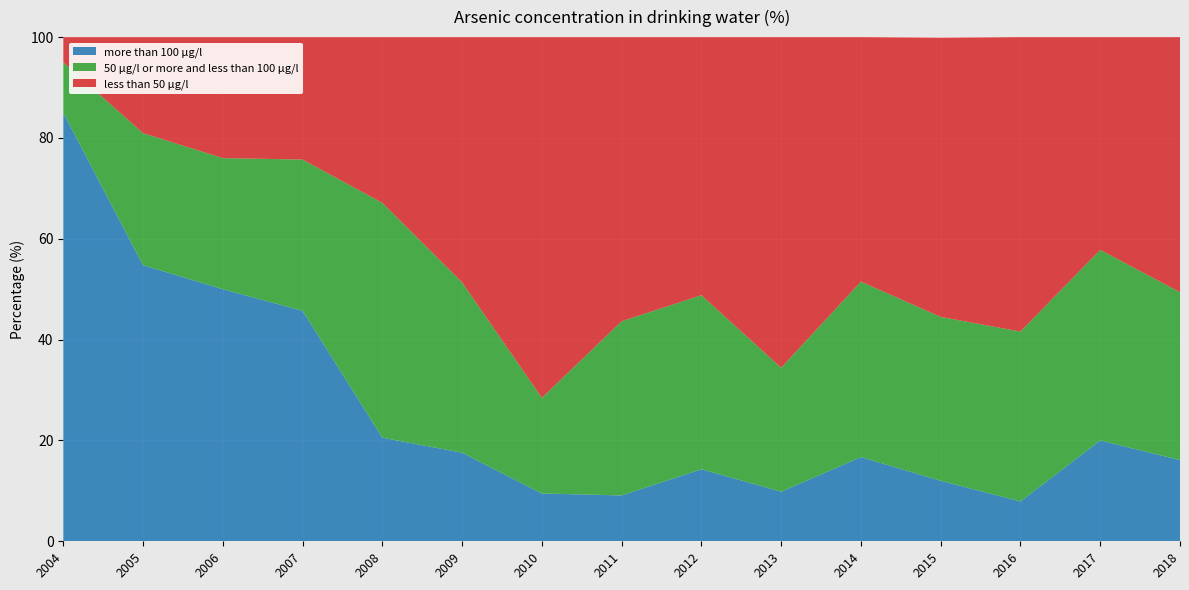

Reading right to left, what are all the values shown in this chart?

more than 100 µg/l: 2018=16.1	2017=20.0	2016=7.9	2015=12.0	2014=16.7	2013=9.8	2012=14.3	2011=9.1	2010=9.5	2009=17.6	2008=20.5	2007=45.7	2006=50.0	2005=54.8	2004=85.0
50 µg/l or more and less than 100 µg/l: 2018=33.3	2017=37.8	2016=33.7	2015=32.5	2014=34.8	2013=24.6	2012=34.5	2011=34.5	2010=19.0	2009=33.8	2008=46.6	2007=30.0	2006=26.0	2005=26.2	2004=10.0
less than 50 µg/l: 2018=50.6	2017=42.2	2016=58.4	2015=55.4	2014=48.5	2013=65.6	2012=51.2	2011=56.4	2010=71.6	2009=48.6	2008=32.9	2007=24.3	2006=24.0	2005=19.0	2004=5.0